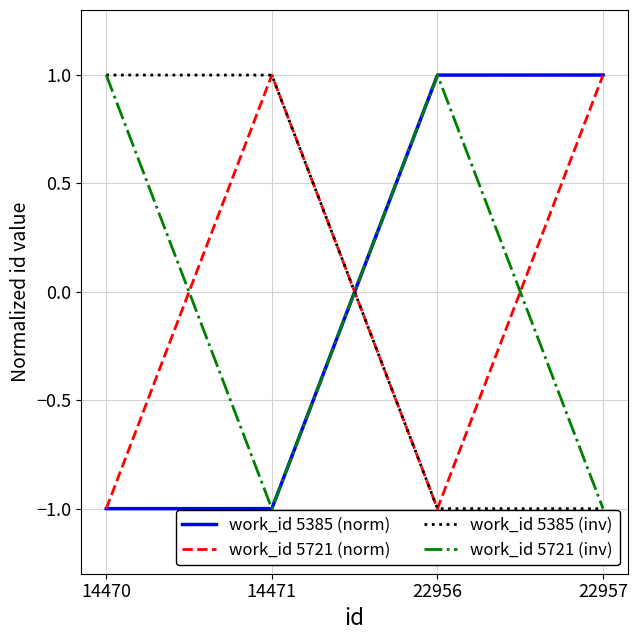

Is the value of work_id 5721 (norm) at 22957 greater than the value of work_id 5385 (inv) at 22956?

Yes